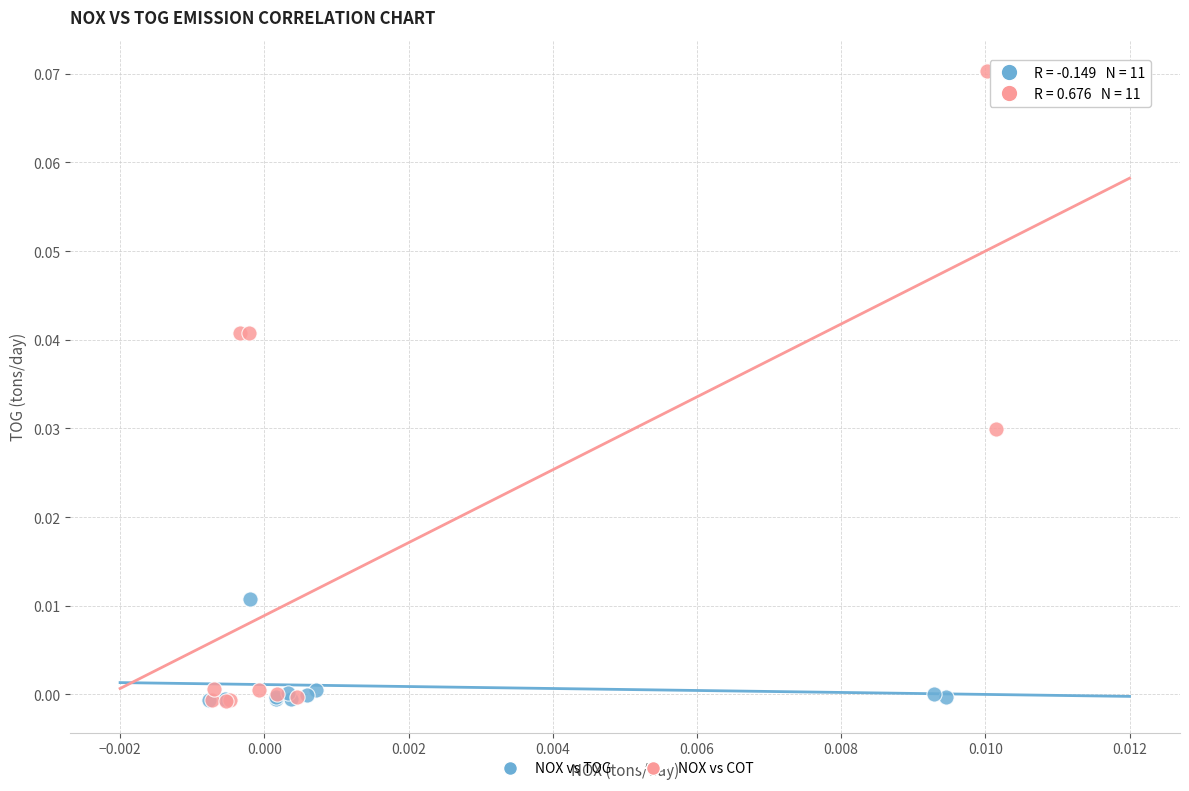

Which series has the largest Y range (max minus min)?

NOX vs COT